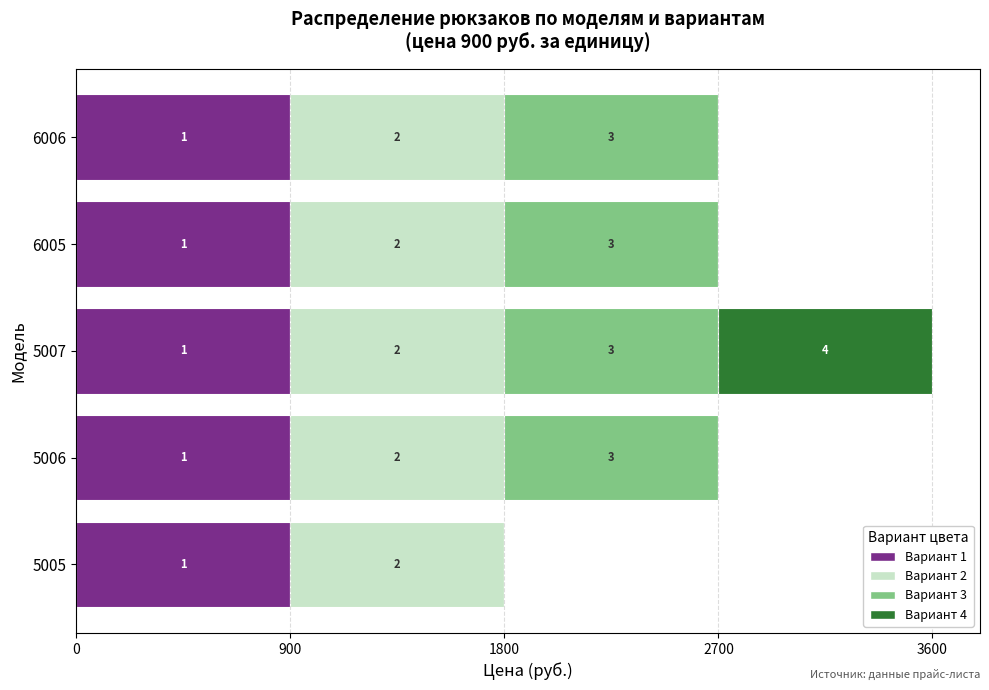

What are all the series names shown in the legend?

Вариант 1, Вариант 2, Вариант 3, Вариант 4